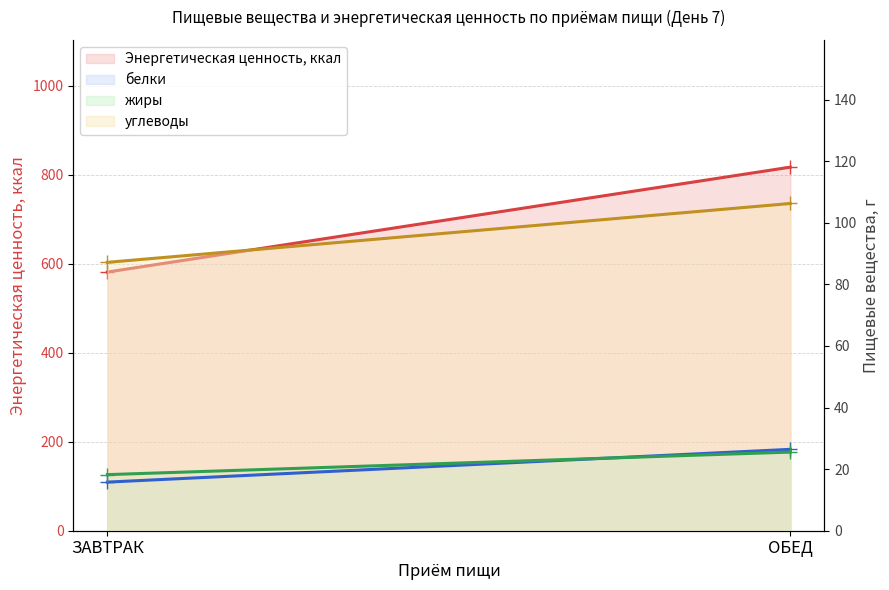

Reading right to left, what are all the values shown in this chart?

Энергетическая ценность, ккал: ОБЕД=817.5	ЗАВТРАК=581.6
белки: ОБЕД=26.4	ЗАВТРАК=15.8
жиры: ОБЕД=25.5	ЗАВТРАК=18.2
углеводы: ОБЕД=106.3	ЗАВТРАК=87.2